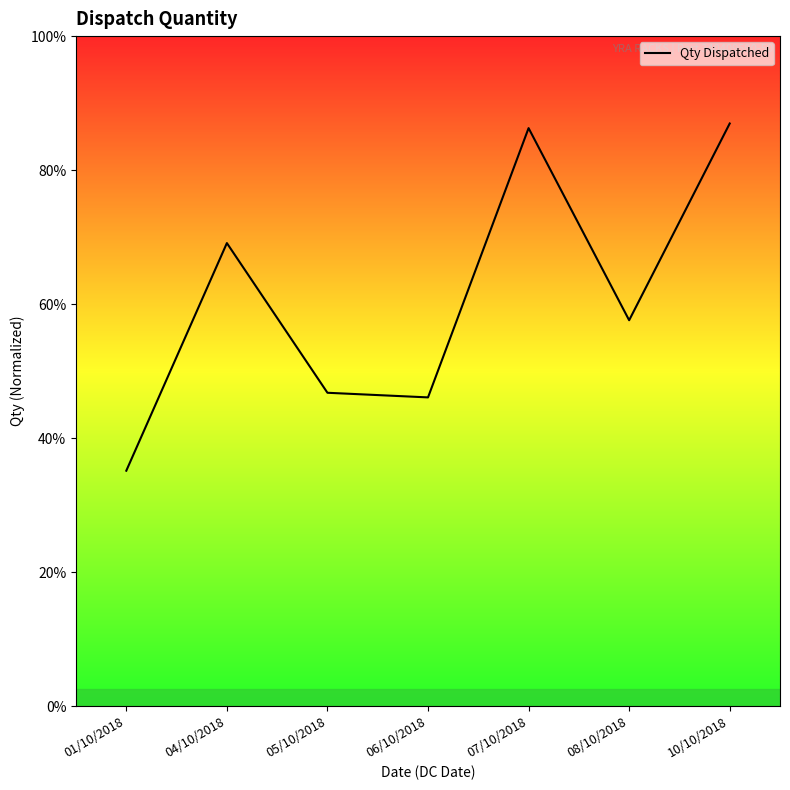

Does the chart display data point markers on the line(s)?

No